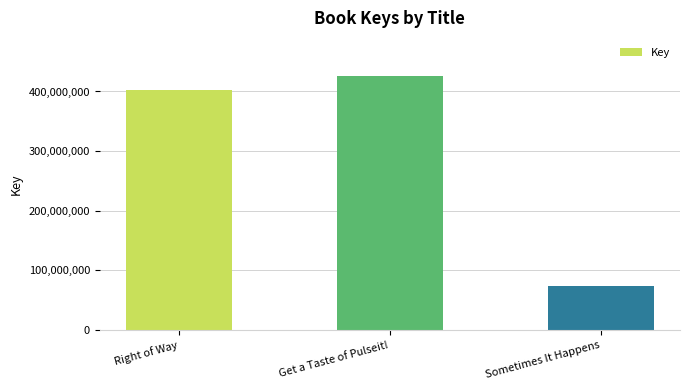

Rank the categories by value from highest to lowest.

Get a Taste of Pulseit!, Right of Way, Sometimes It Happens